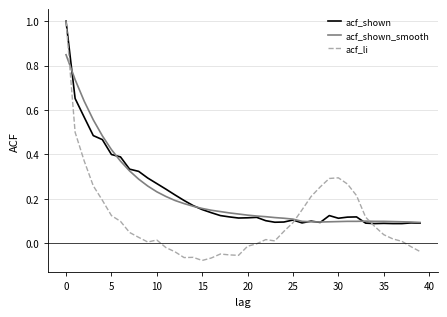

Which series has the largest range (max minus min)?

acf_li